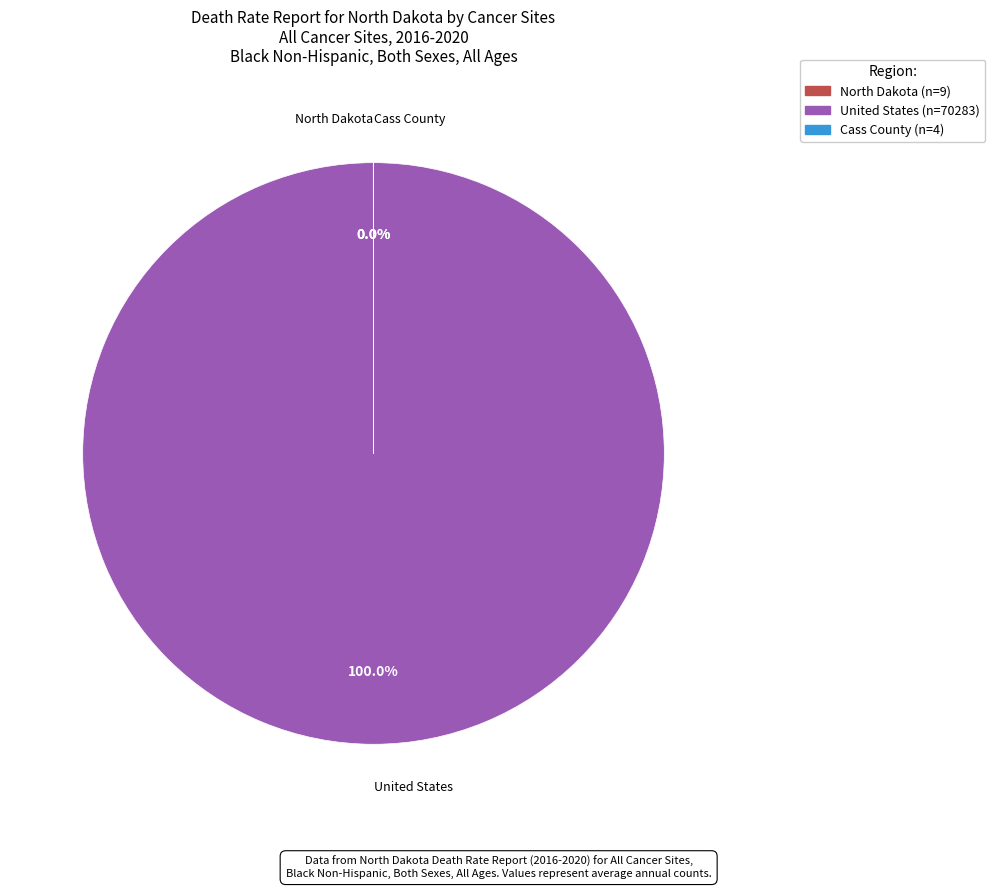

Which slice is the largest?

United States